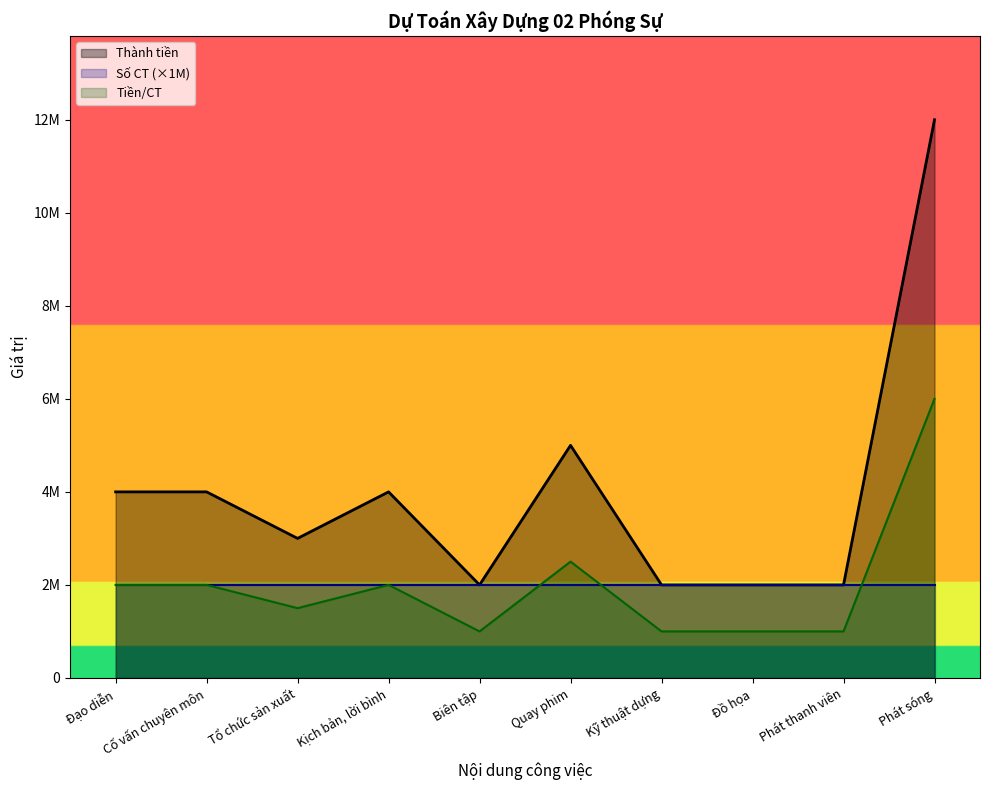

Which category has the highest value in the Tiền/CT series?

Phát sóng